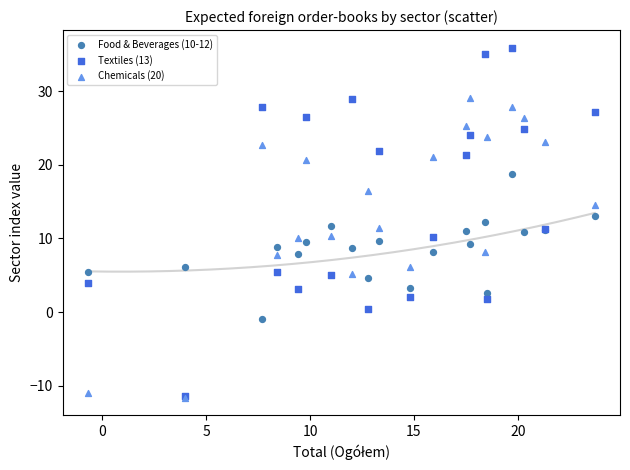

What are all the series names shown in the legend?

Food & Beverages (10-12), Textiles (13), Chemicals (20)